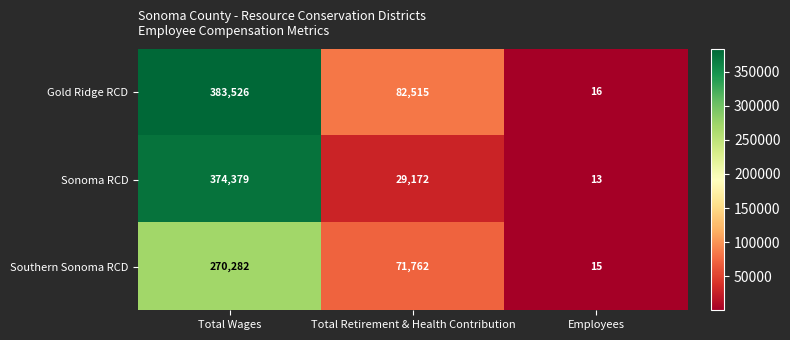

What is the total value across all series at Total Wages?

1028187